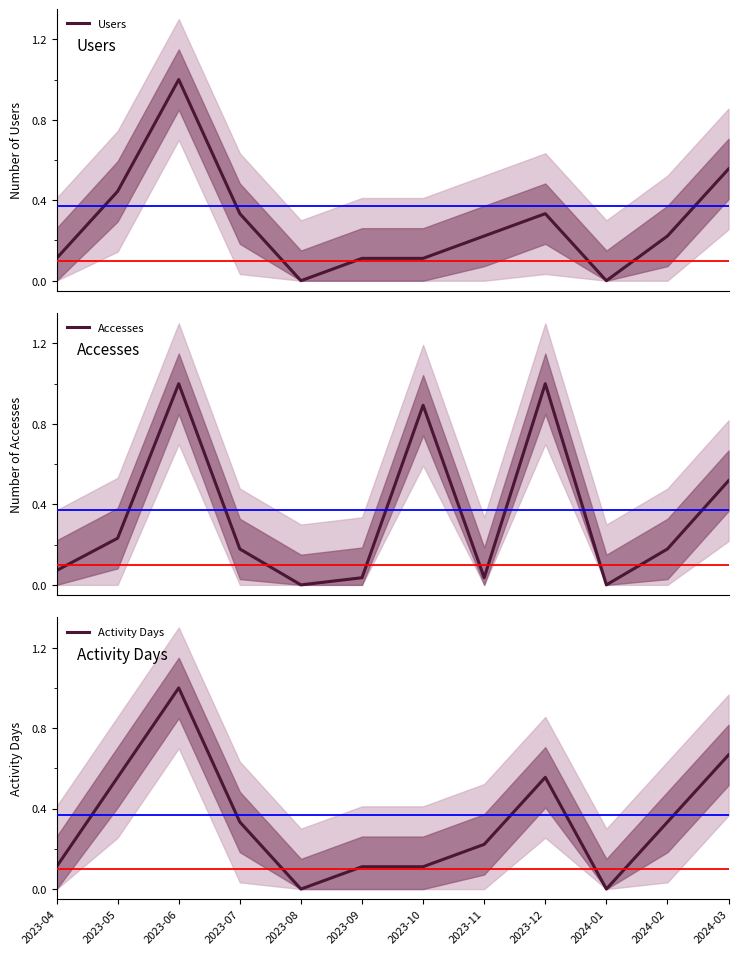

List the labels in order of Users value, largest first.

2023-06, 2024-03, 2023-05, 2023-07, 2023-12, 2023-11, 2024-02, 2023-04, 2023-09, 2023-10, 2023-08, 2024-01